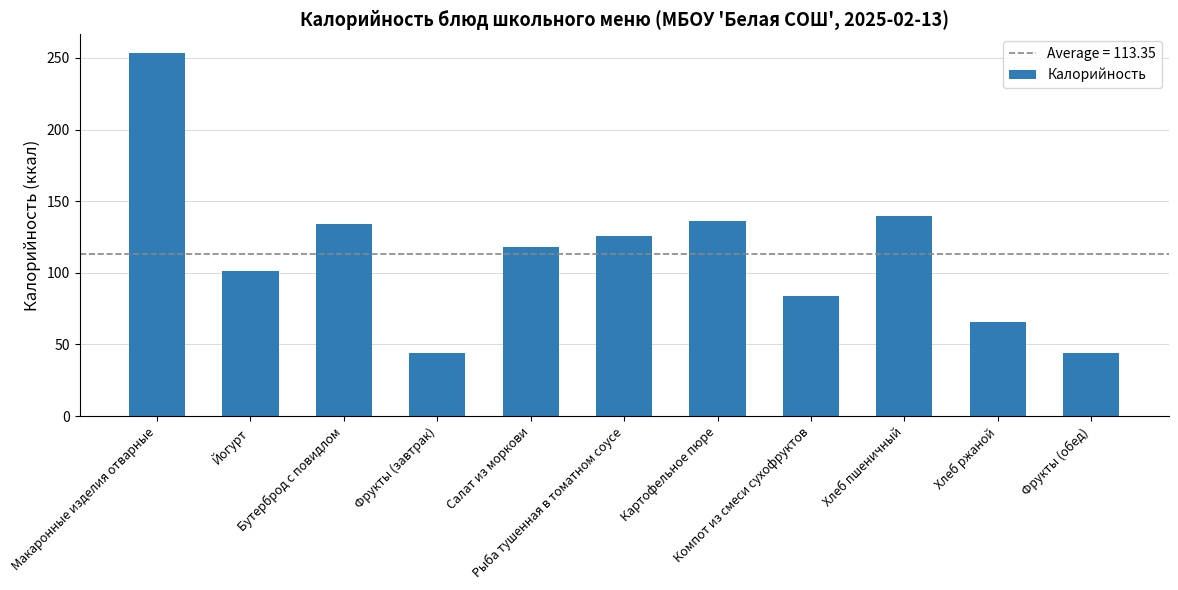

What is the maximum value shown in the chart?

253.8